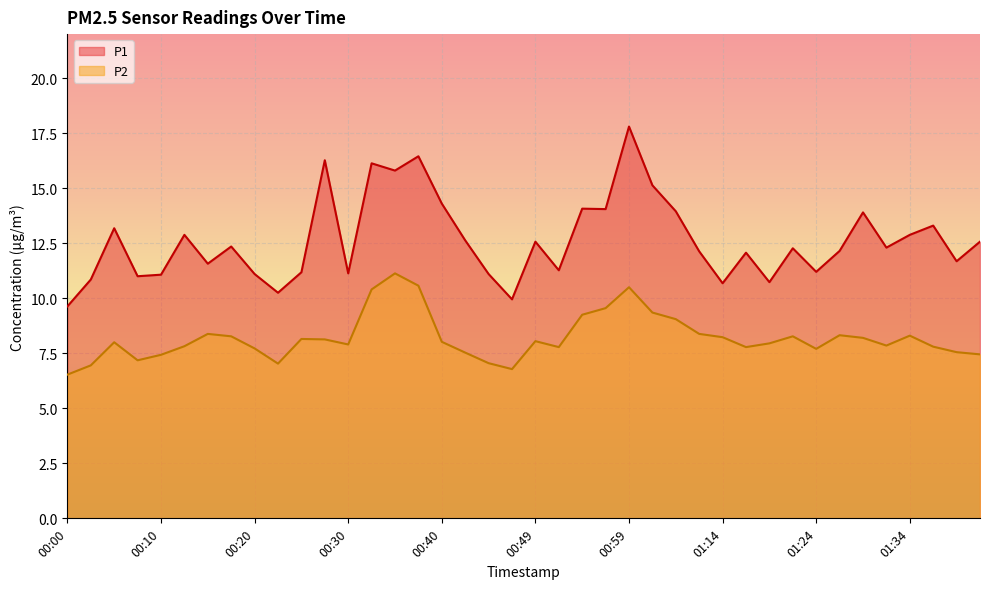

The P1 series shows 10.7 at 01:14. True or false?

True